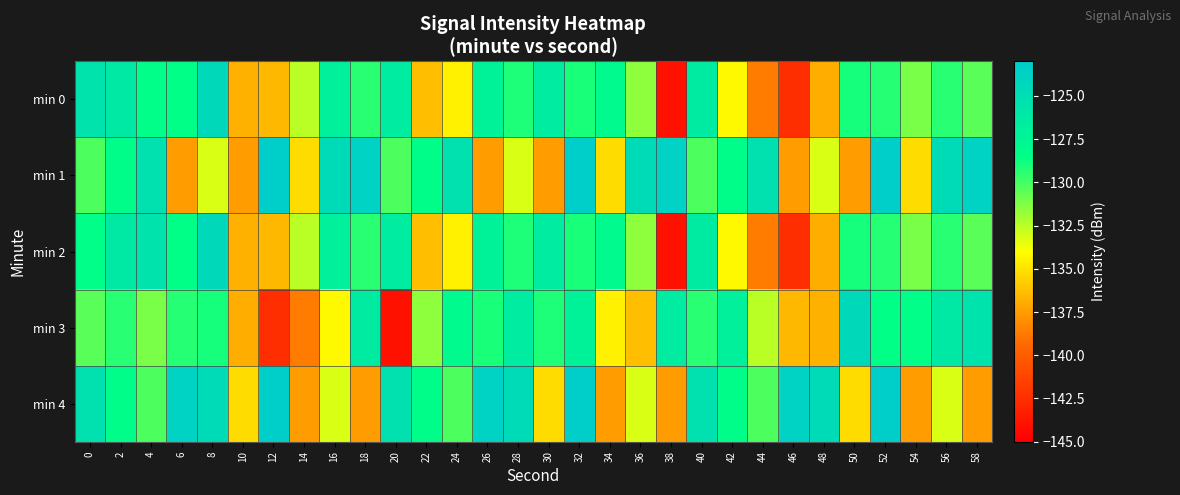

What is the total value across all series at 6?

-647.5